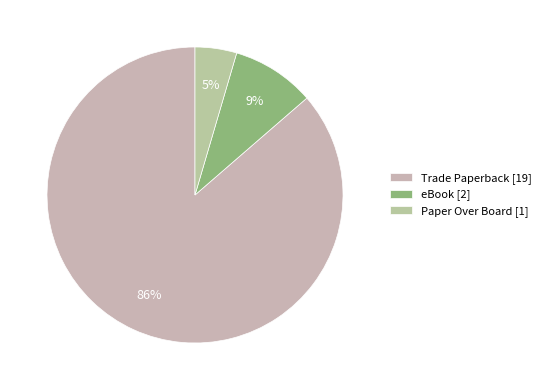

Count the number of slices in the pie.

3